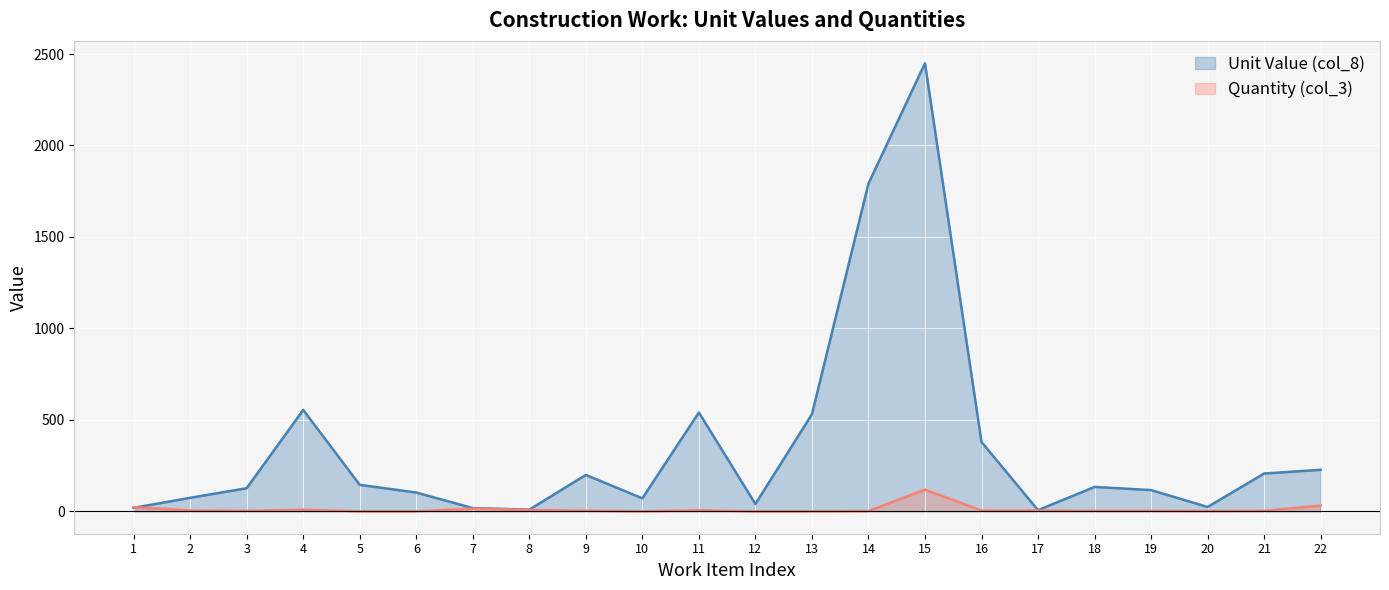

What is the sum of the Unit Value (col_8) values at 16 and 19?

495.2